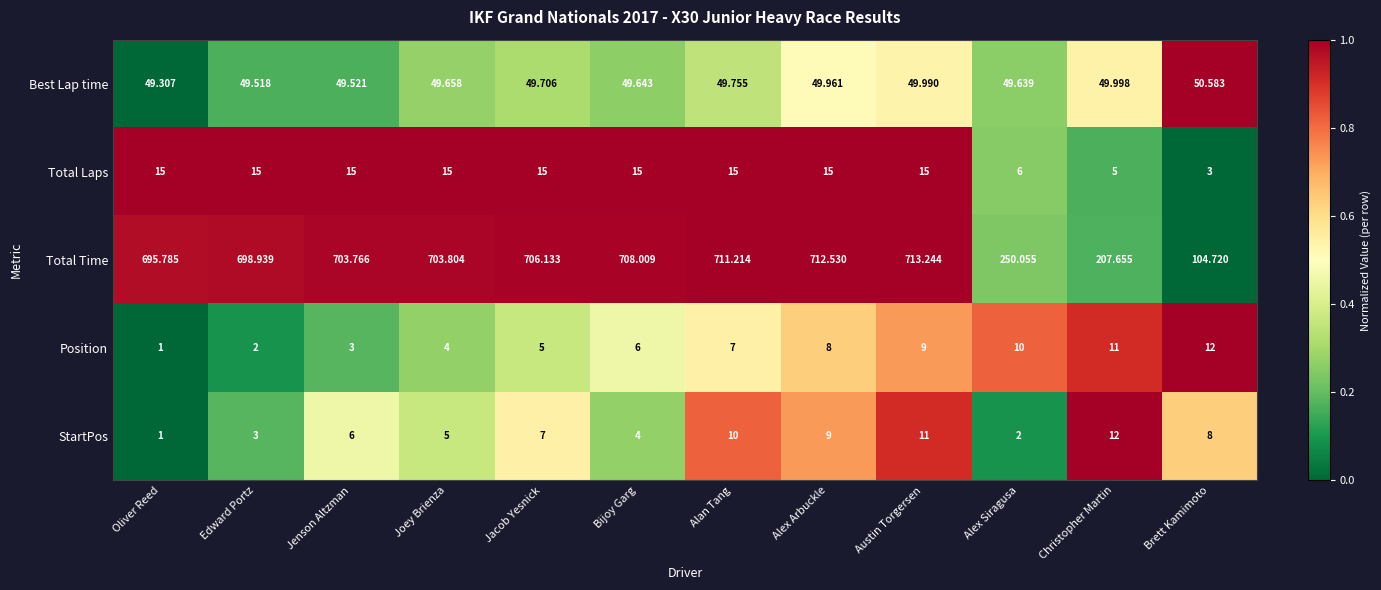

What is the greatest value displayed?

713.2